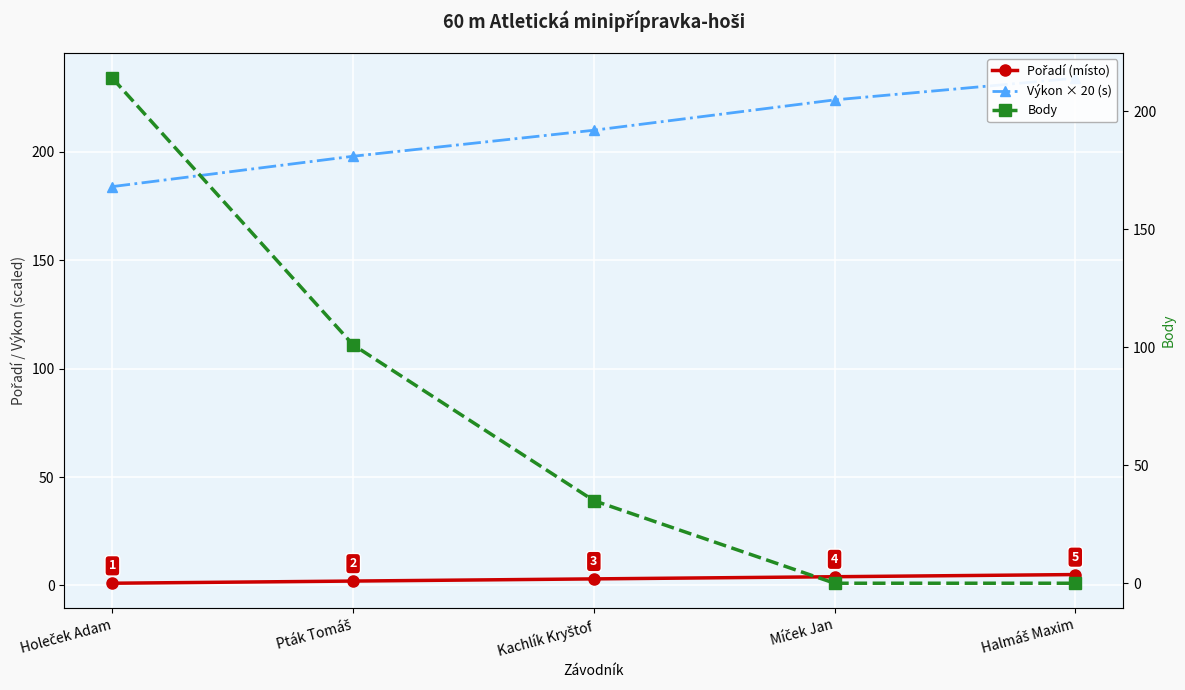

Reading left to right, extract all data points from this chart.

Pořadí (místo): 1	2	3	4	5
Výkon × 20 (s): 184	198	210	224	234
Body: 214	101	35	0	0